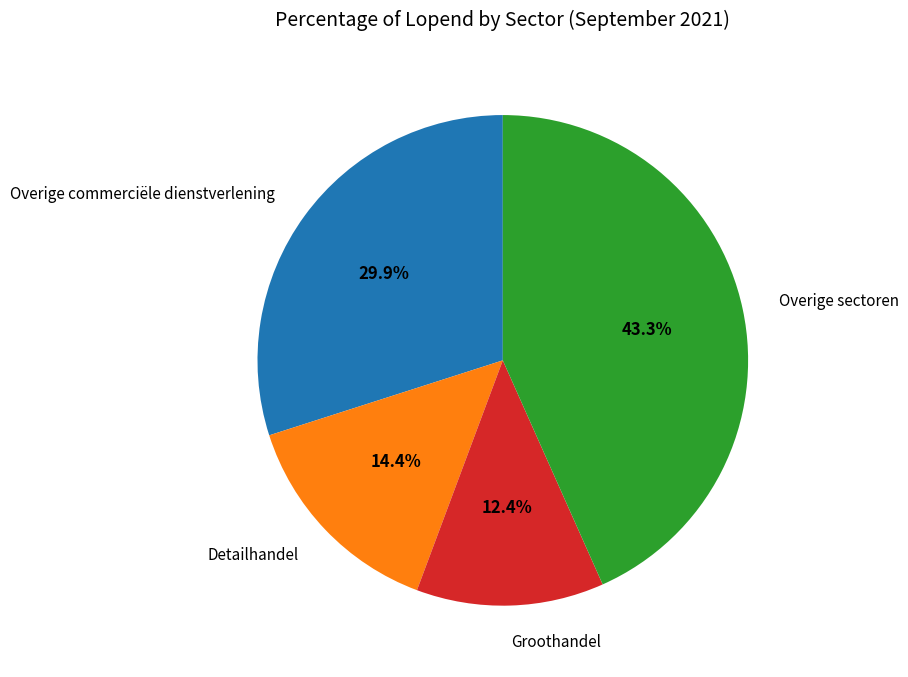

Count the number of slices in the pie.

4